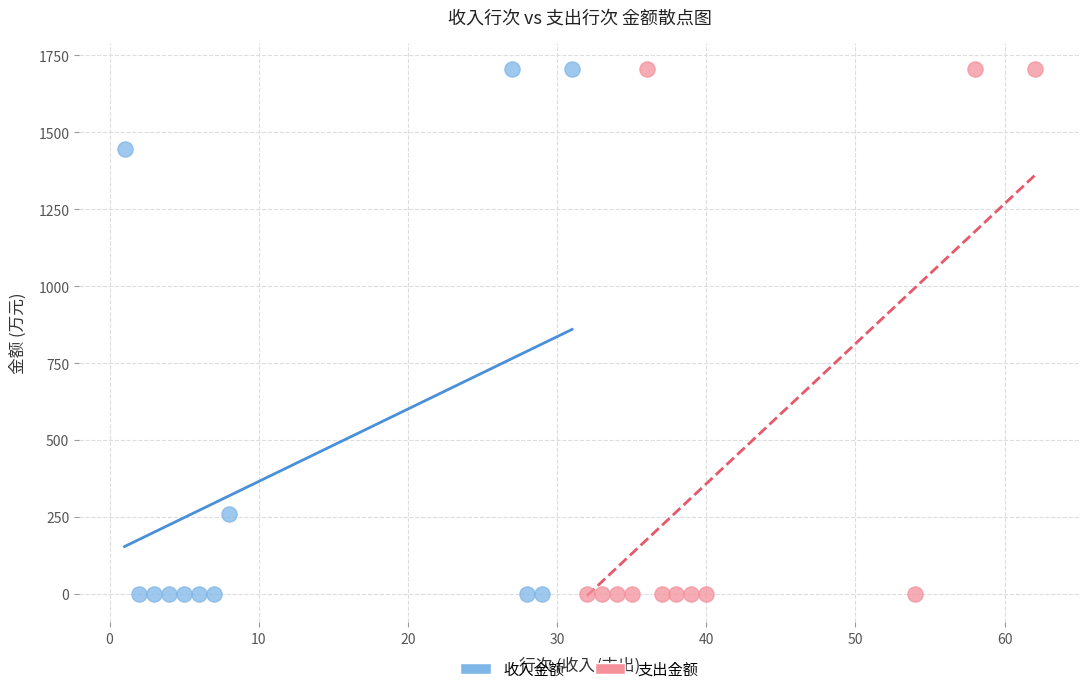

What are all the series names shown in the legend?

收入金额, 支出金额